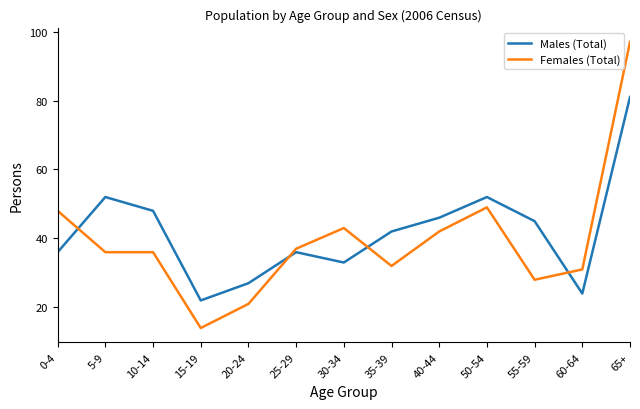

Where do Males (Total) and Females (Total) first cross each other?

0-4 and 5-9